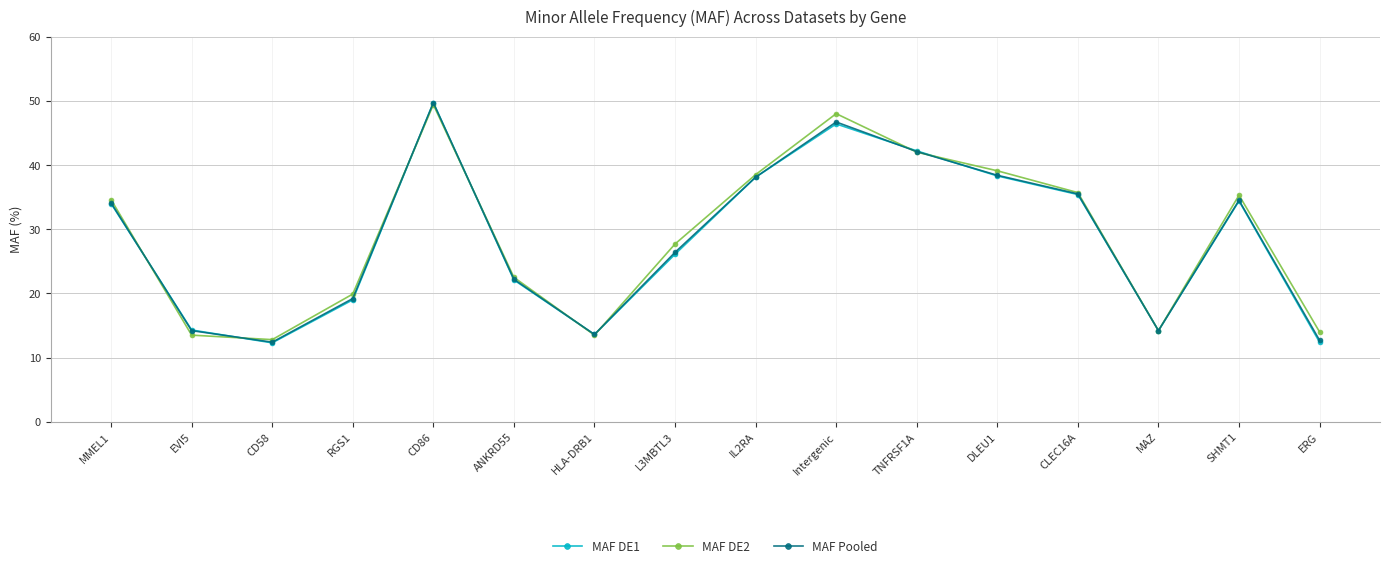

Which series has the widest spread of values?

MAF DE1